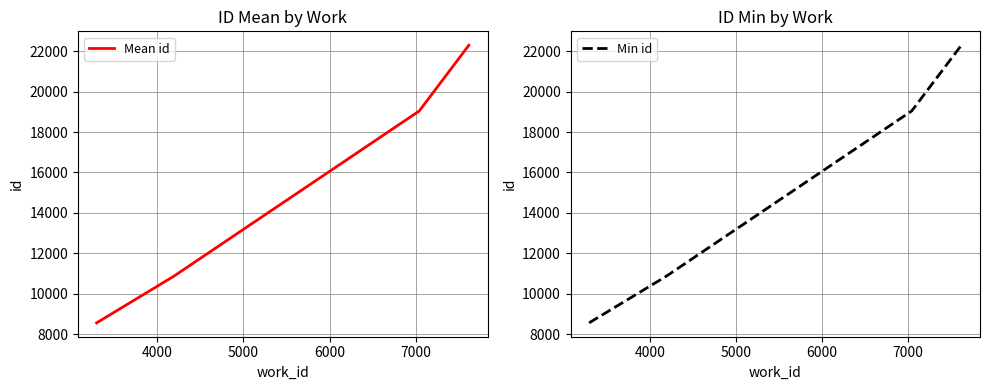

How many data points does each series have?

4